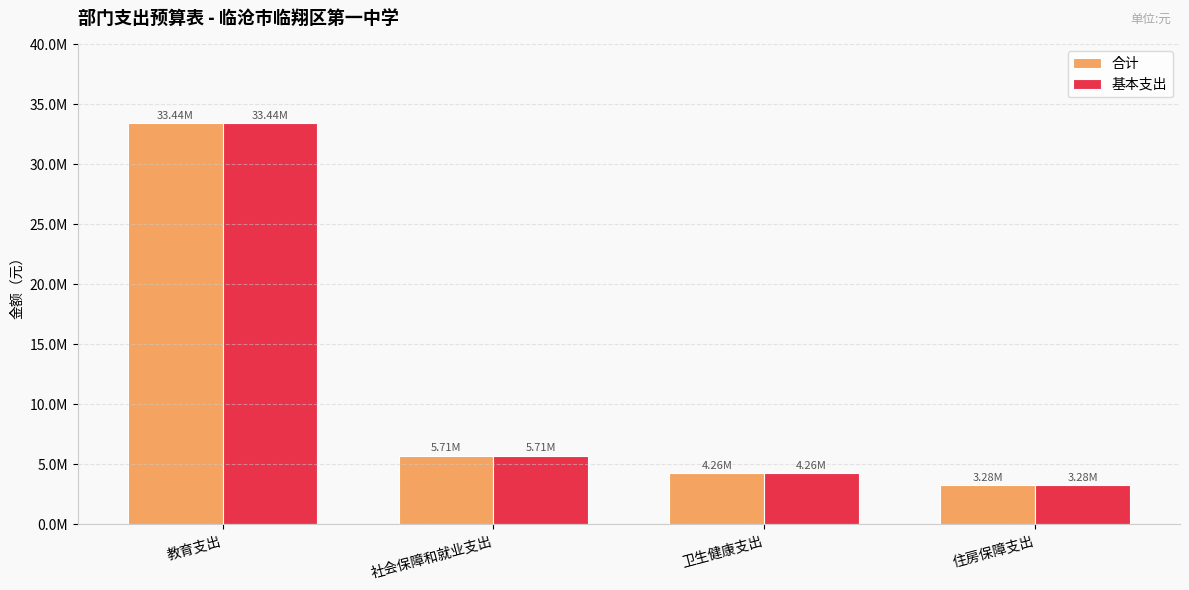

Does the chart contain stacked bars?

No